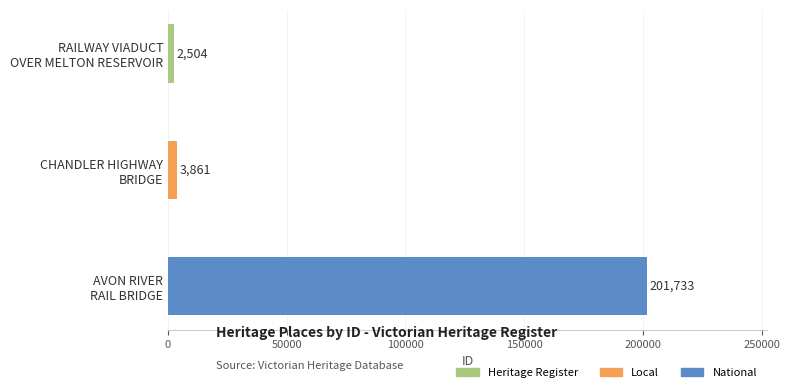

What is the maximum value shown in the chart?

201733